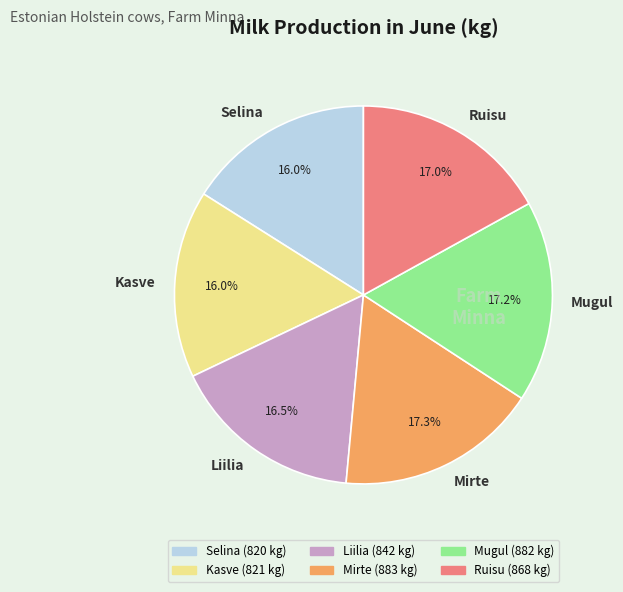

Do Kasve and Liilia together represent more than half of the pie?

No